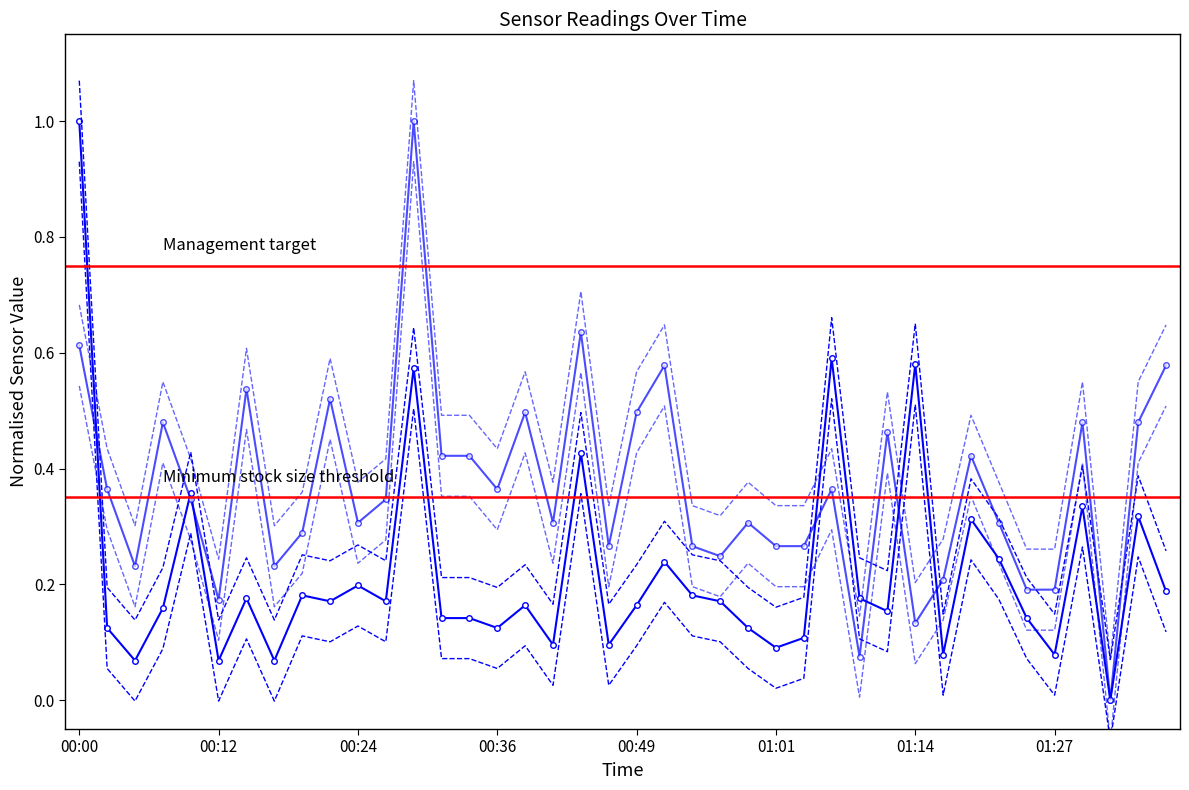

What is the sum of all SDS_P2 values?

14.7